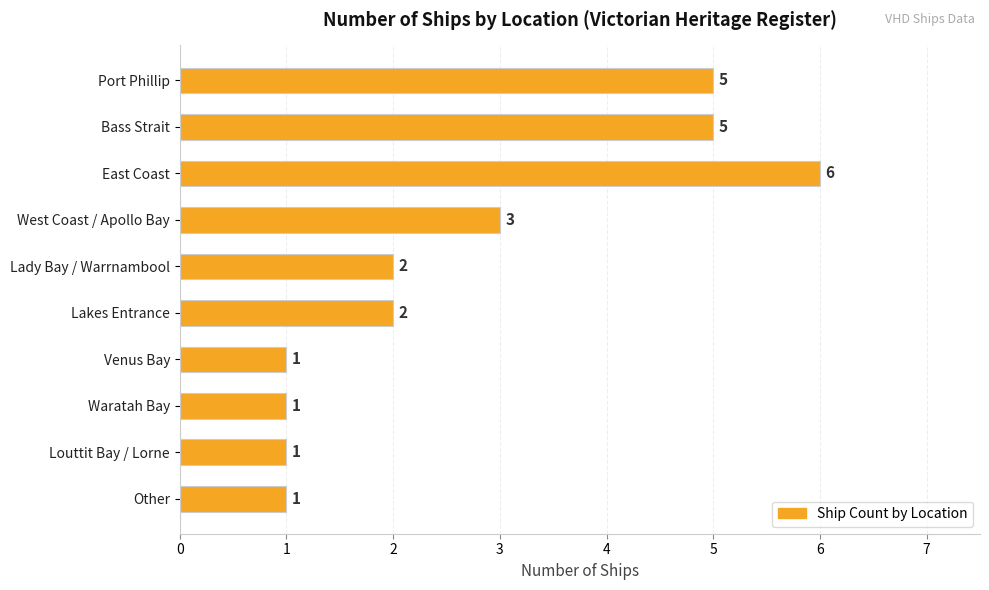

What is the minimum value shown in the chart?

1